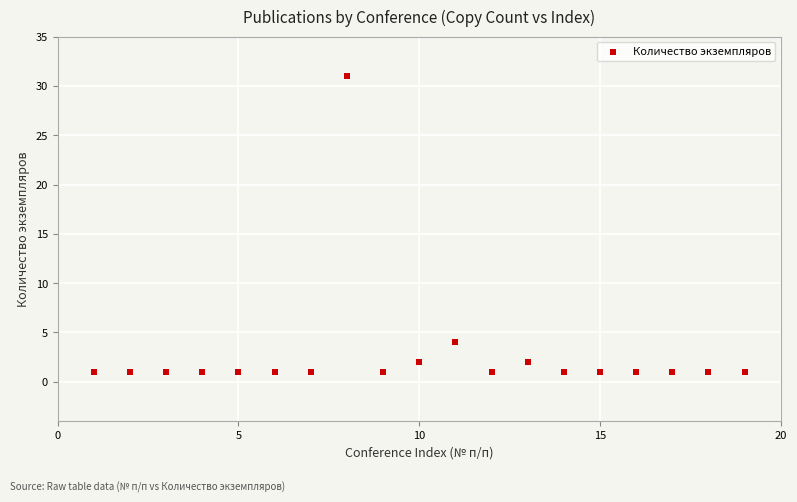

What is the range of X values (max minus min)?

18